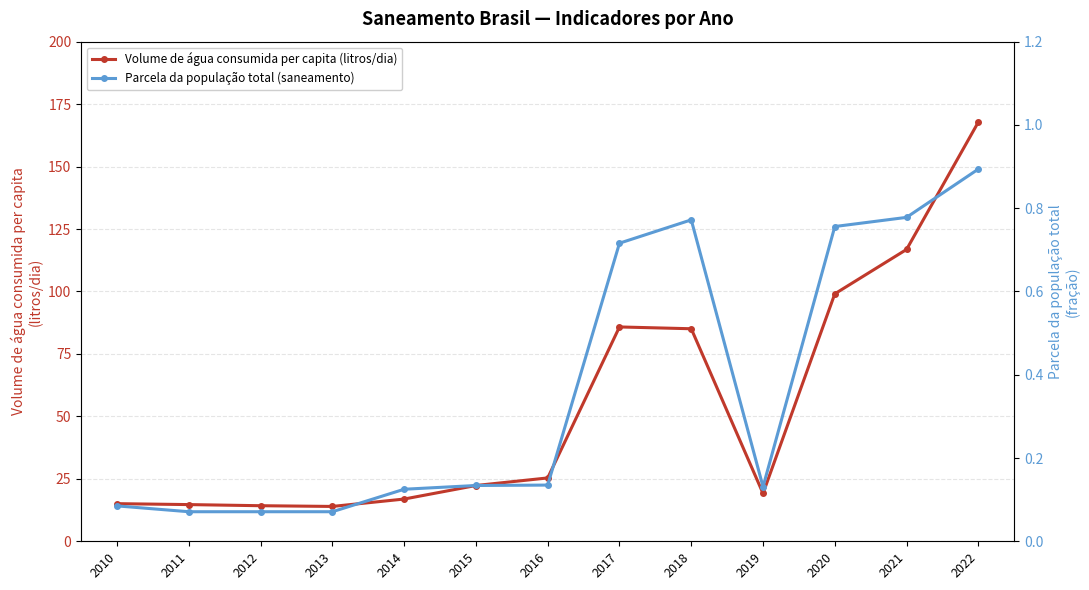

Which series has the largest range (max minus min)?

Volume de água consumida per capita (litros/dia)